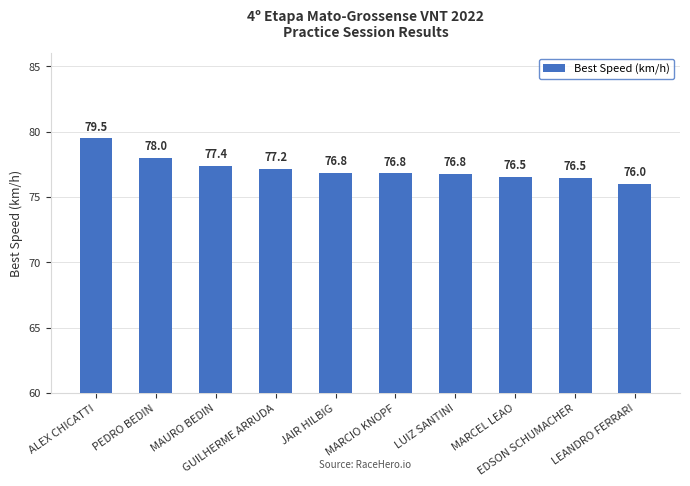

Approximately how many times larger is the value at MARCIO KNOPF compared to MAURO BEDIN?

1.0